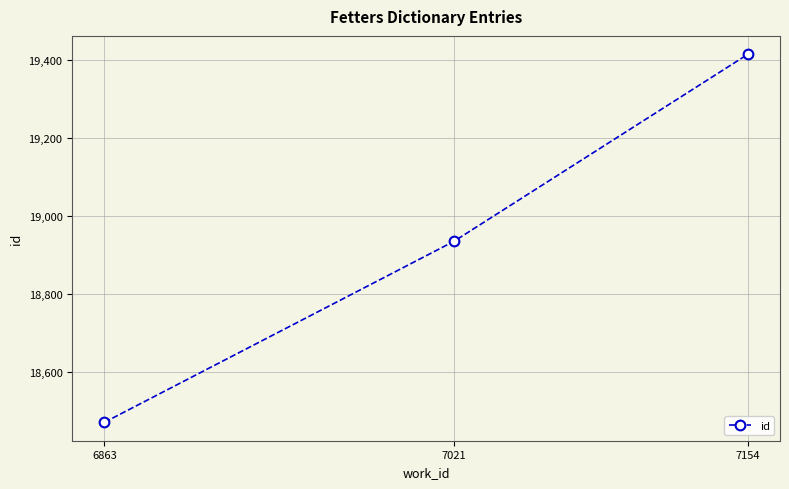

How many lines are shown in the chart?

1